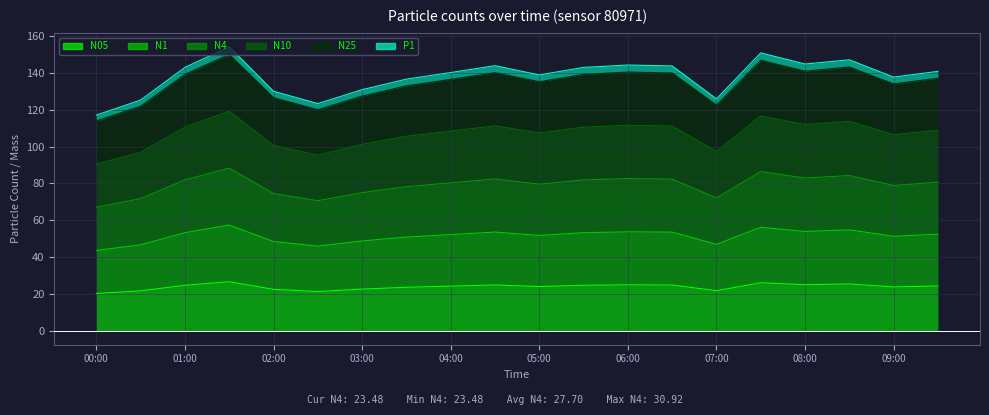

What is the value of the N05 point at the 19th from the left?

23.7